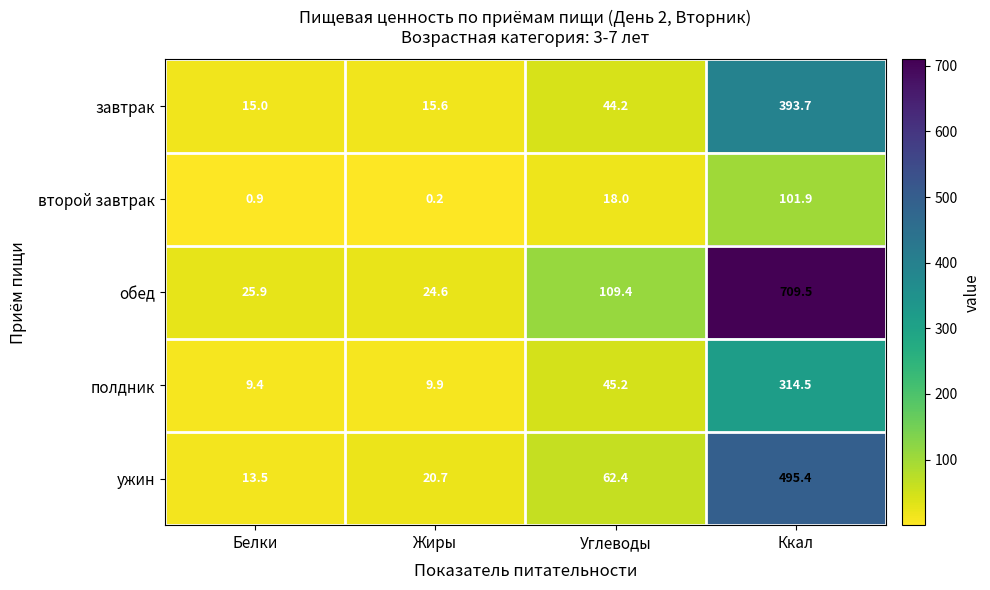

What is the maximum value shown in the chart?

709.5